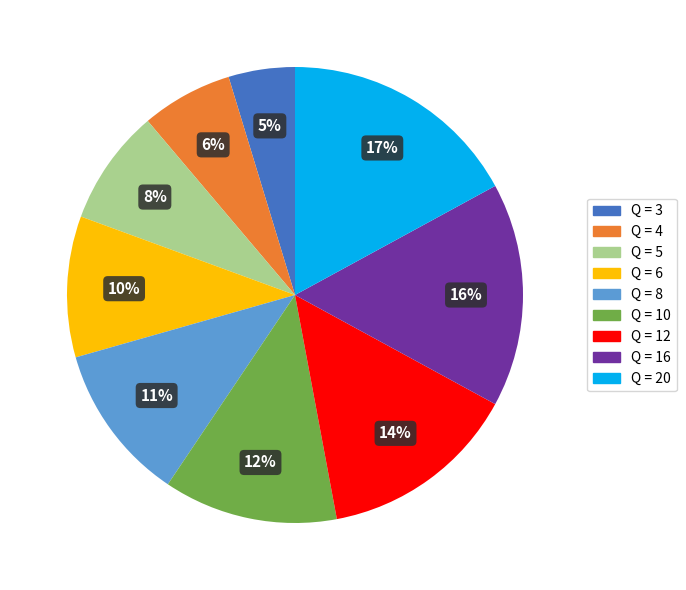

Is there a majority slice in this chart?

No